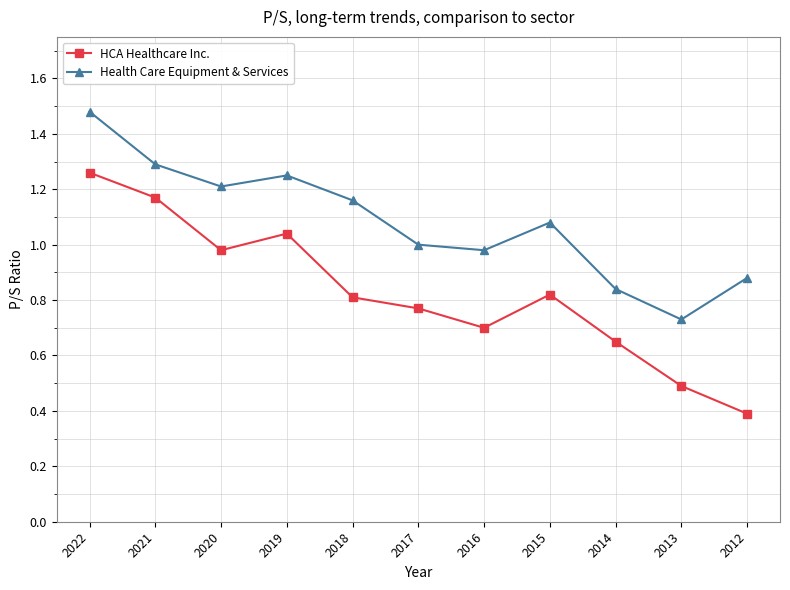

Where is Health Care Equipment & Services nearest to the value 1?

2017